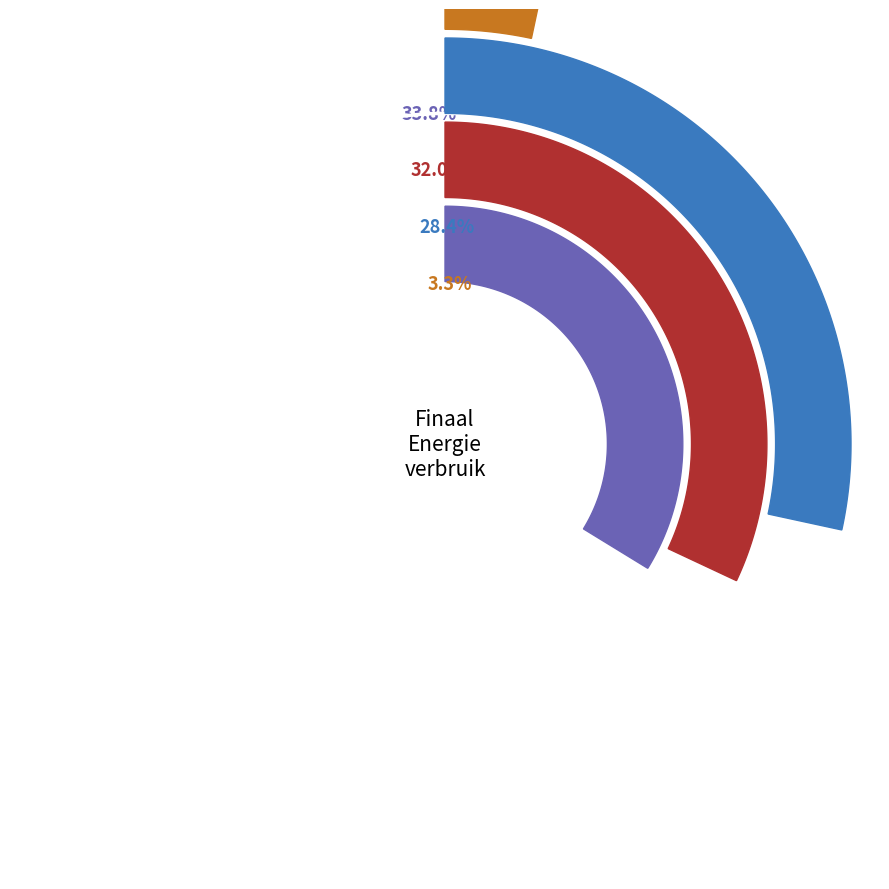

Is it true that industrie (niet-ETS) is 34% of the pie?

True